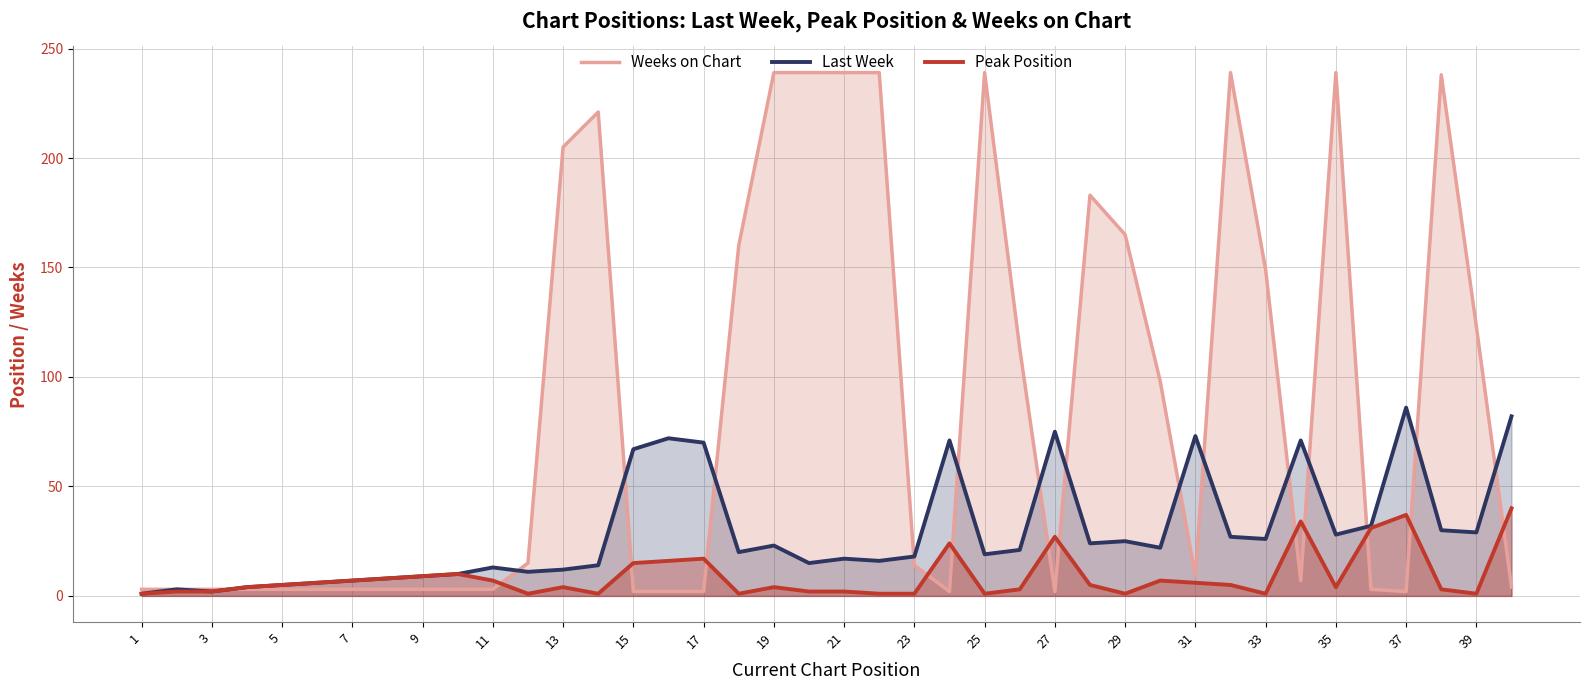

Reading left to right, extract all data points from this chart.

Weeks on Chart: 3	3	3	3	3	3	3	3	3	3	3	15	205	221	2	2	2	160	239	239	239	239	14	2	239	113	2	183	165	98	9	239	149	7	239	3	2	238	123	4
Last Week: 1	3	2	4	5	6	7	8	9	10	13	11	12	14	67	72	70	20	23	15	17	16	18	71	19	21	75	24	25	22	73	27	26	71	28	32	86	30	29	82
Peak Position: 1	2	2	4	5	6	7	8	9	10	7	1	4	1	15	16	17	1	4	2	2	1	1	24	1	3	27	5	1	7	6	5	1	34	4	31	37	3	1	40